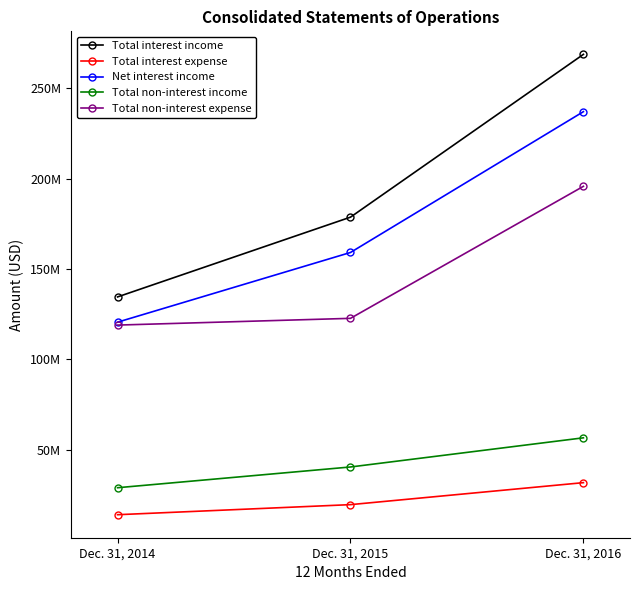

What are all the series names shown in the legend?

Total interest income, Total interest expense, Net interest income, Total non-interest income, Total non-interest expense